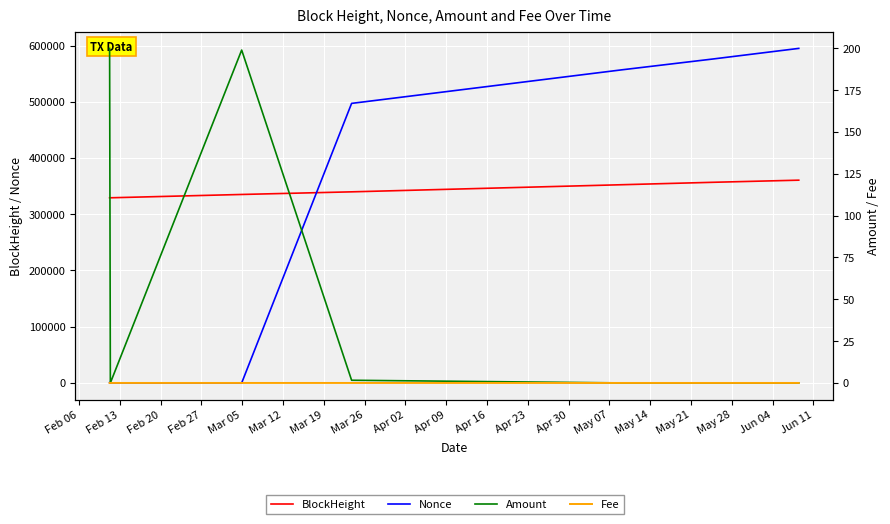

In Amount, how many points are higher than both neighbors (excluding endpoints)?

1